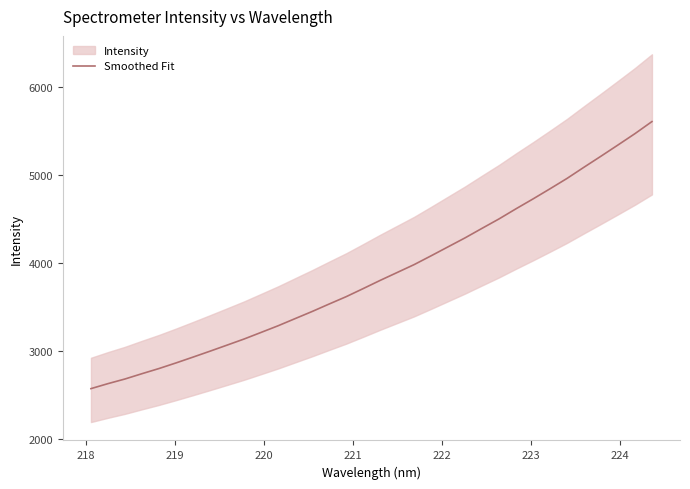

The chart shows a value of 2679.2 at 219. True or false?

True